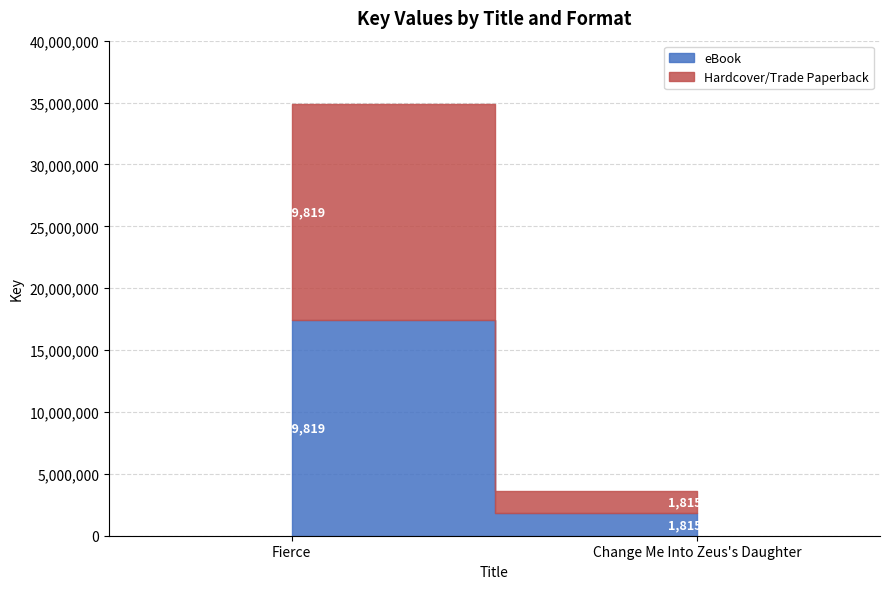

Reading left to right, transcribe all the data shown in this chart.

eBook: 17459819	1815114
Hardcover/Trade Paperback: 17459819	1815114